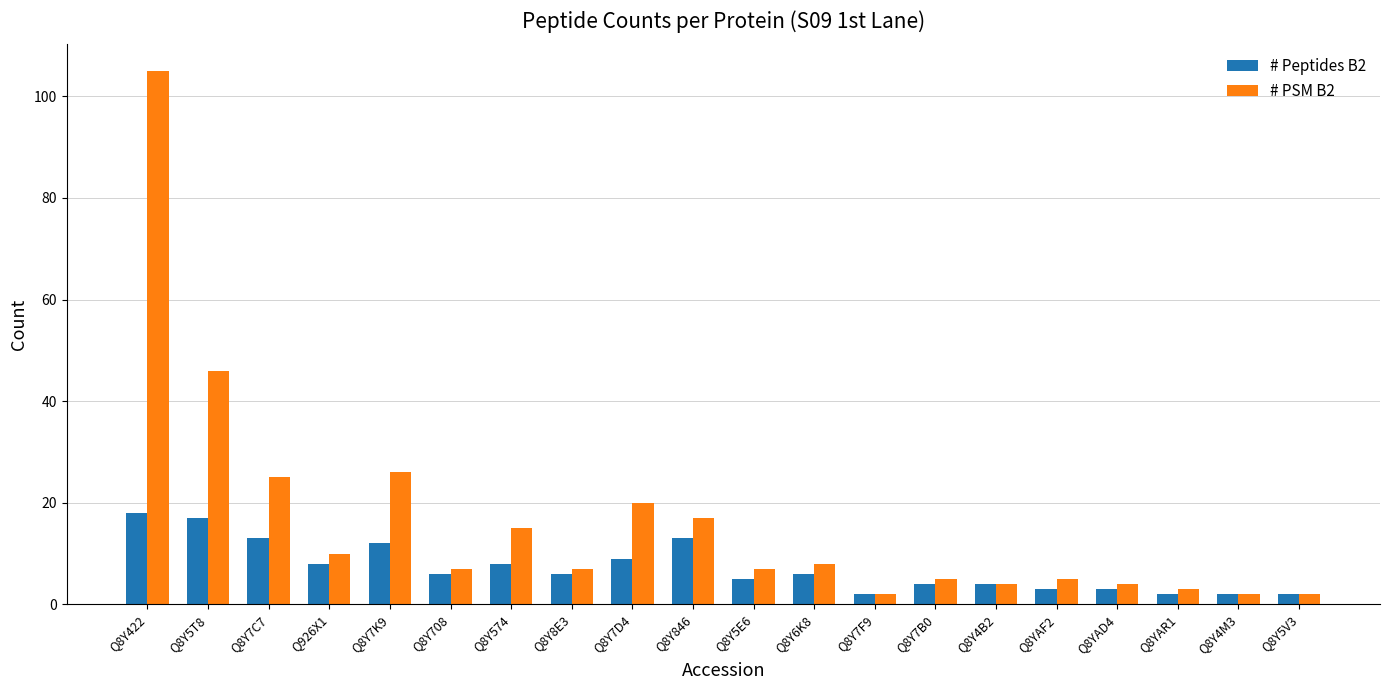

What is the difference between the maximum and minimum values in the # Peptides B2 series?

16